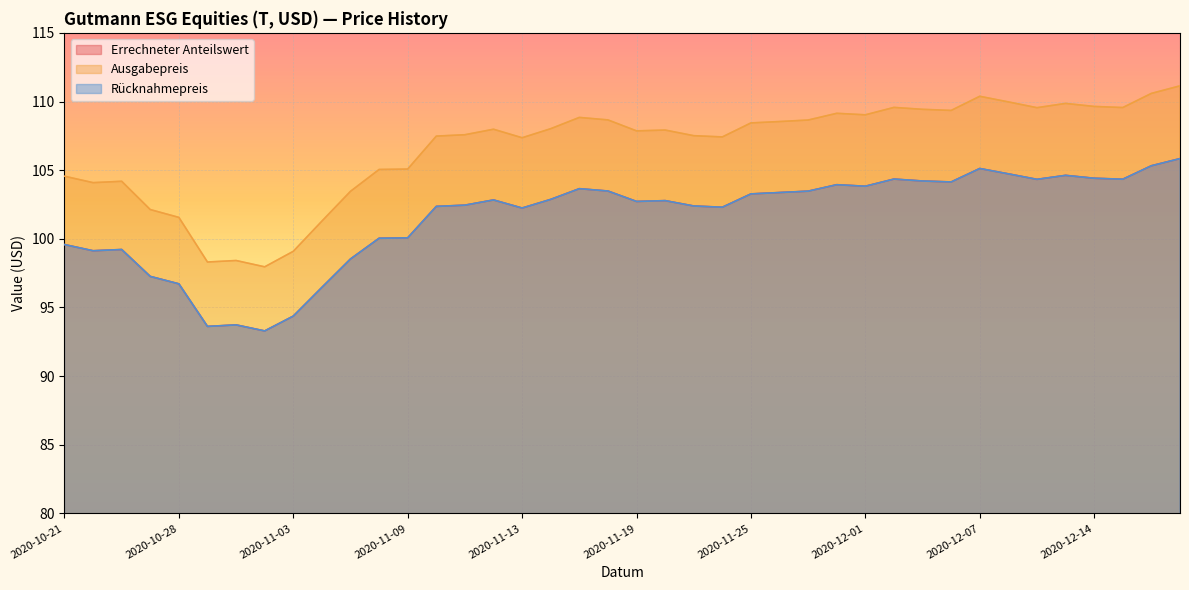

Reading left to right, extract all data points from this chart.

Errechneter Anteilswert: 99.6	99.1	99.2	97.3	96.7	93.6	93.7	93.3	94.4	96.5	98.5	100.0	100.1	102.4	102.5	102.8	102.2	102.9	103.7	103.5	102.7	102.8	102.4	102.3	103.3	103.4	103.5	103.9	103.8	104.3	104.2	104.1	105.1	104.7	104.3	104.6	104.4	104.3	105.3	105.8
Ausgabepreis: 104.6	104.1	104.2	102.1	101.6	98.3	98.4	98.0	99.1	101.3	103.5	105.0	105.1	107.5	107.6	108.0	107.4	108.0	108.8	108.7	107.9	107.9	107.5	107.4	108.4	108.5	108.7	109.1	109.0	109.6	109.4	109.3	110.4	110.0	109.5	109.9	109.6	109.6	110.6	111.1
Rücknahmepreis: 99.6	99.1	99.2	97.3	96.7	93.6	93.7	93.3	94.4	96.5	98.5	100.0	100.1	102.4	102.5	102.8	102.2	102.9	103.7	103.5	102.7	102.8	102.4	102.3	103.3	103.4	103.5	103.9	103.8	104.3	104.2	104.1	105.1	104.7	104.3	104.6	104.4	104.3	105.3	105.8